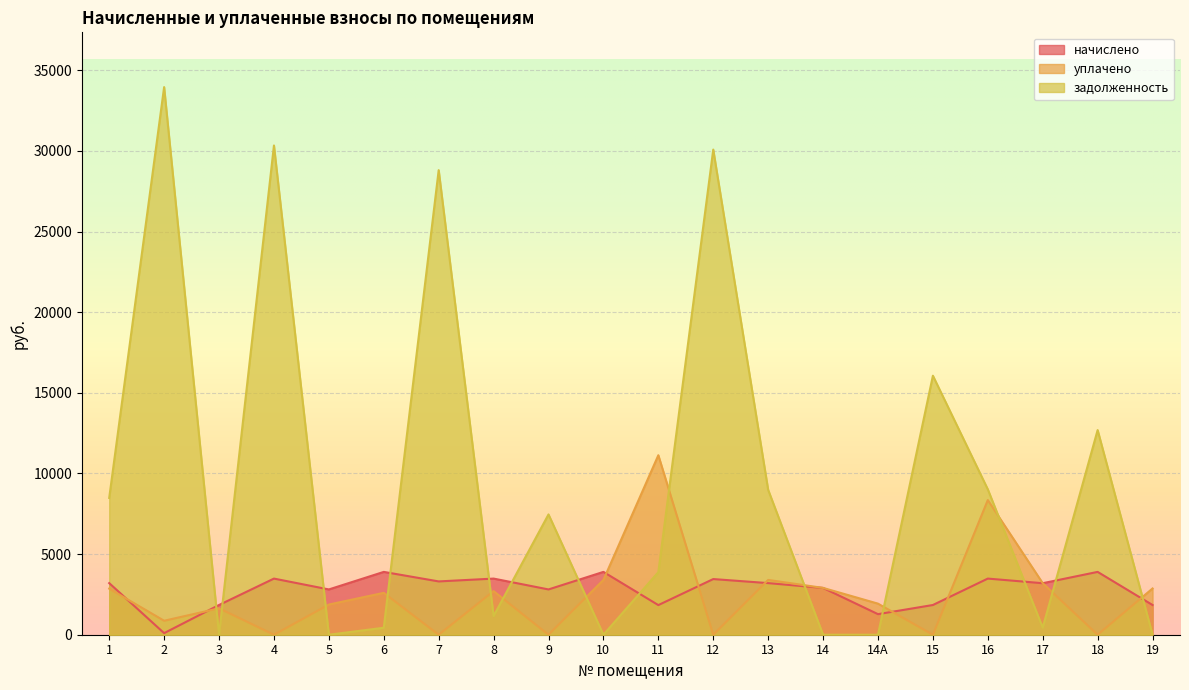

Which series has the widest spread of values?

задолженность